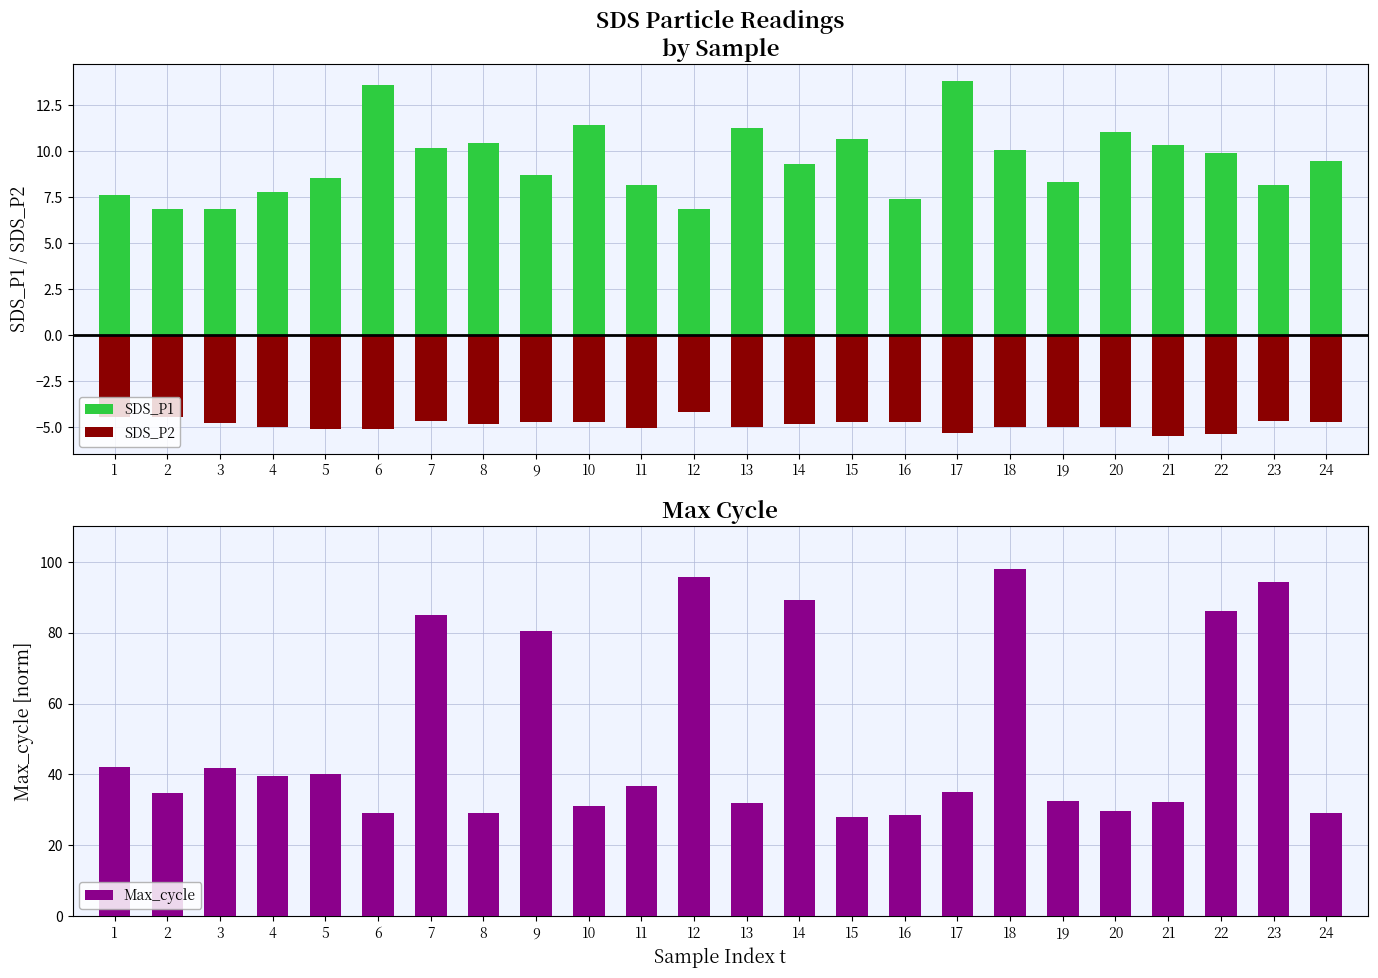

What is the value of the Max_cycle bar at the 20th from the left?

29.6